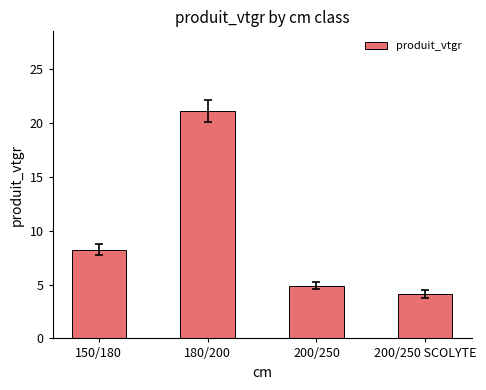

Rank the categories by value from highest to lowest.

180/200, 150/180, 200/250, 200/250 SCOLYTE